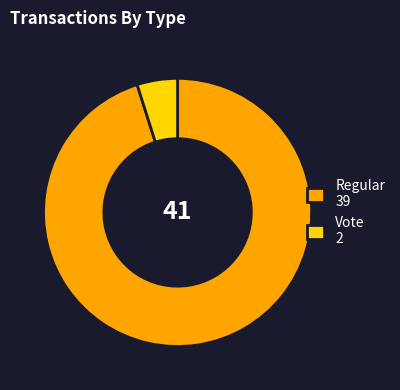

How many slices are in this pie chart?

2